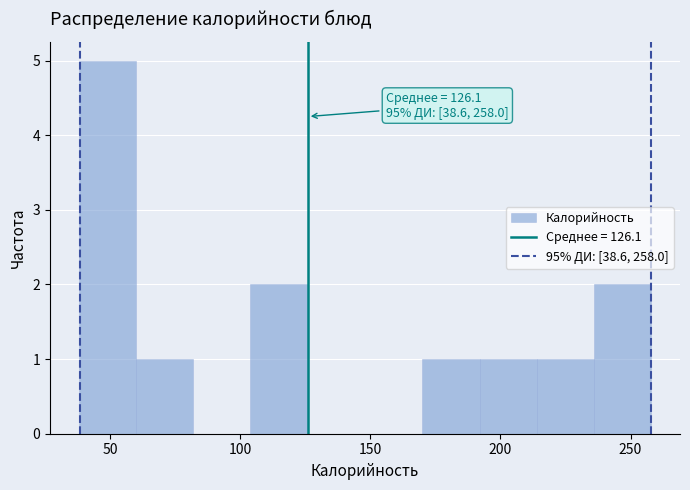

Which range on the x-axis has the tallest bar?

38 to 60